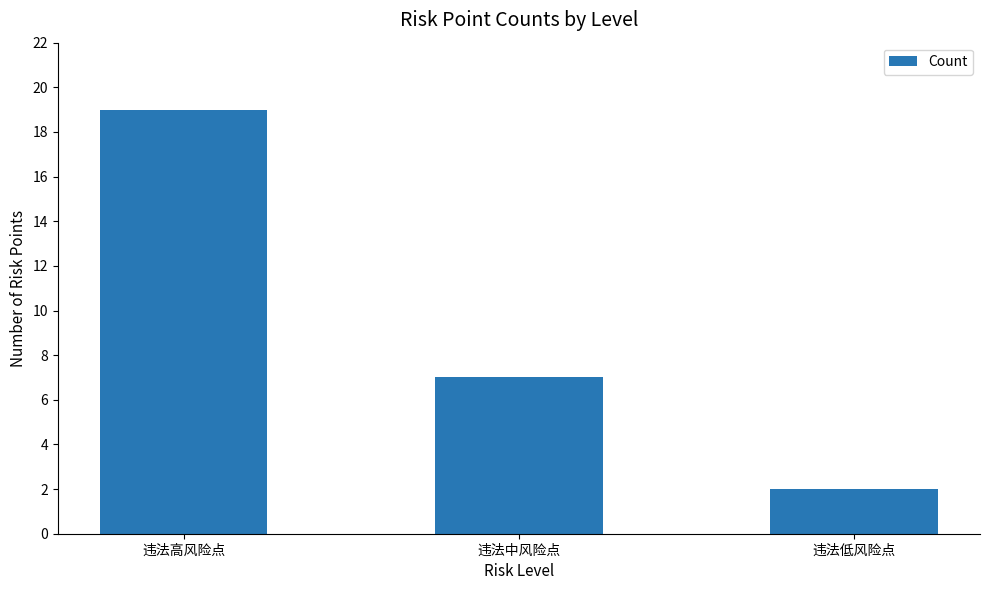

The chart shows a value of 10 at 违法中风险点. True or false?

False